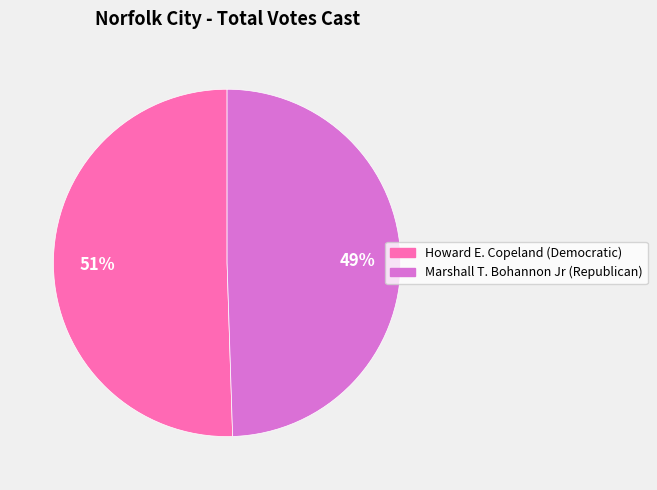

Count the number of slices in the pie.

2